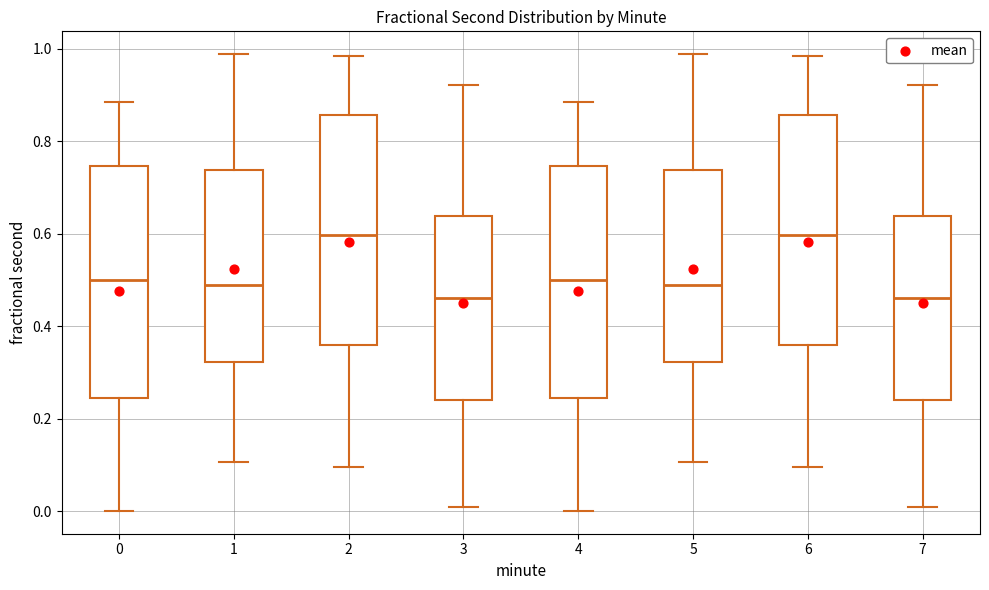

Reading left to right, transcribe this box plot: for each box, give where its median line is, the range the box spans, and where its two whiskers end, as read against the y-axis. The values are not printed on the chart, so give them approximately, as read against the axis.

0: median 0.50, box 0.24 to 0.74, whiskers 0.00 to 0.88
1: median 0.48, box 0.32 to 0.74, whiskers 0.10 to 0.98
2: median 0.60, box 0.36 to 0.86, whiskers 0.10 to 0.98
3: median 0.46, box 0.24 to 0.64, whiskers 0.00 to 0.92
4: median 0.50, box 0.24 to 0.74, whiskers 0.00 to 0.88
5: median 0.48, box 0.32 to 0.74, whiskers 0.10 to 0.98
6: median 0.60, box 0.36 to 0.86, whiskers 0.10 to 0.98
7: median 0.46, box 0.24 to 0.64, whiskers 0.00 to 0.92